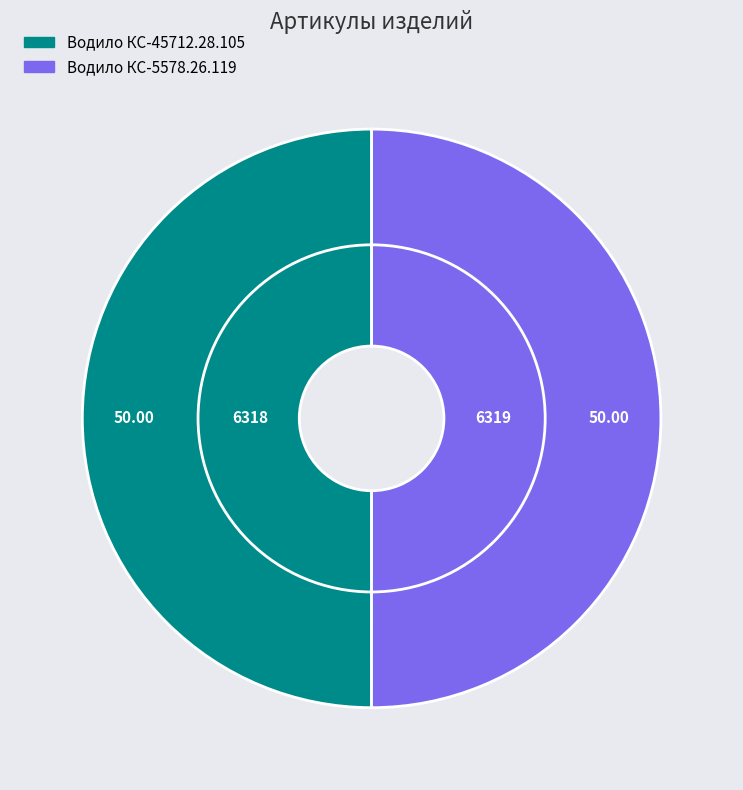

What is the change in value from Водило КС-45712.28.105 to Водило КС-5578.26.119?

+1